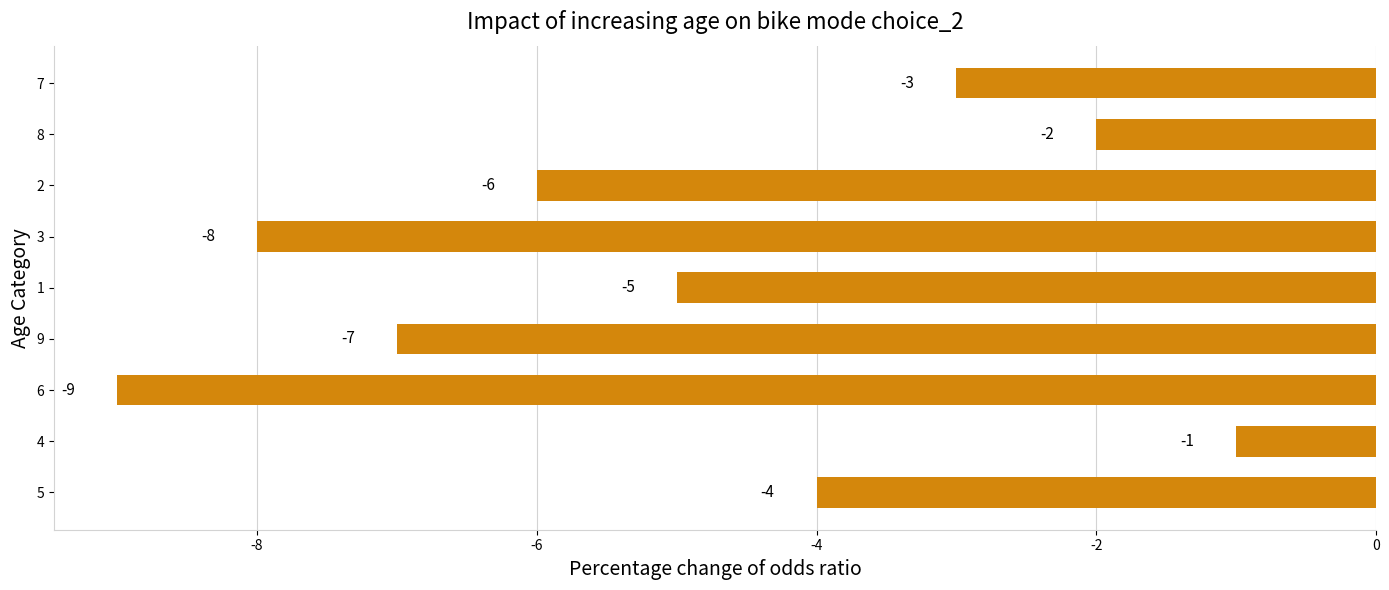

What is the average value?

-5